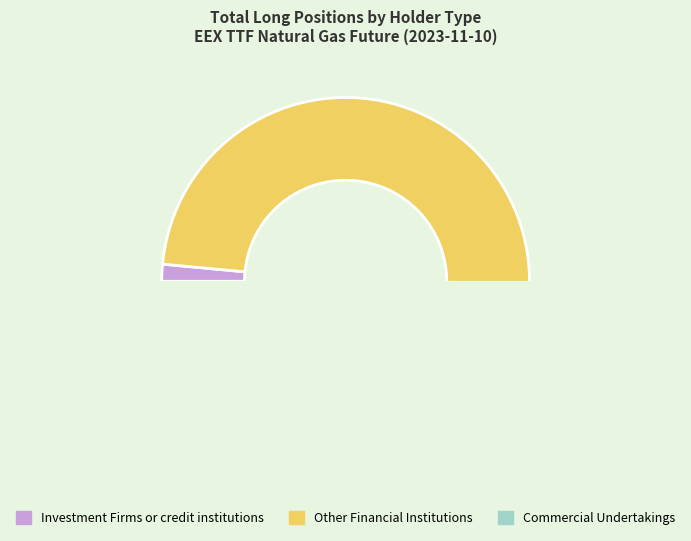

What percentage is the Commercial Undertakings slice, to the nearest percent?

1%